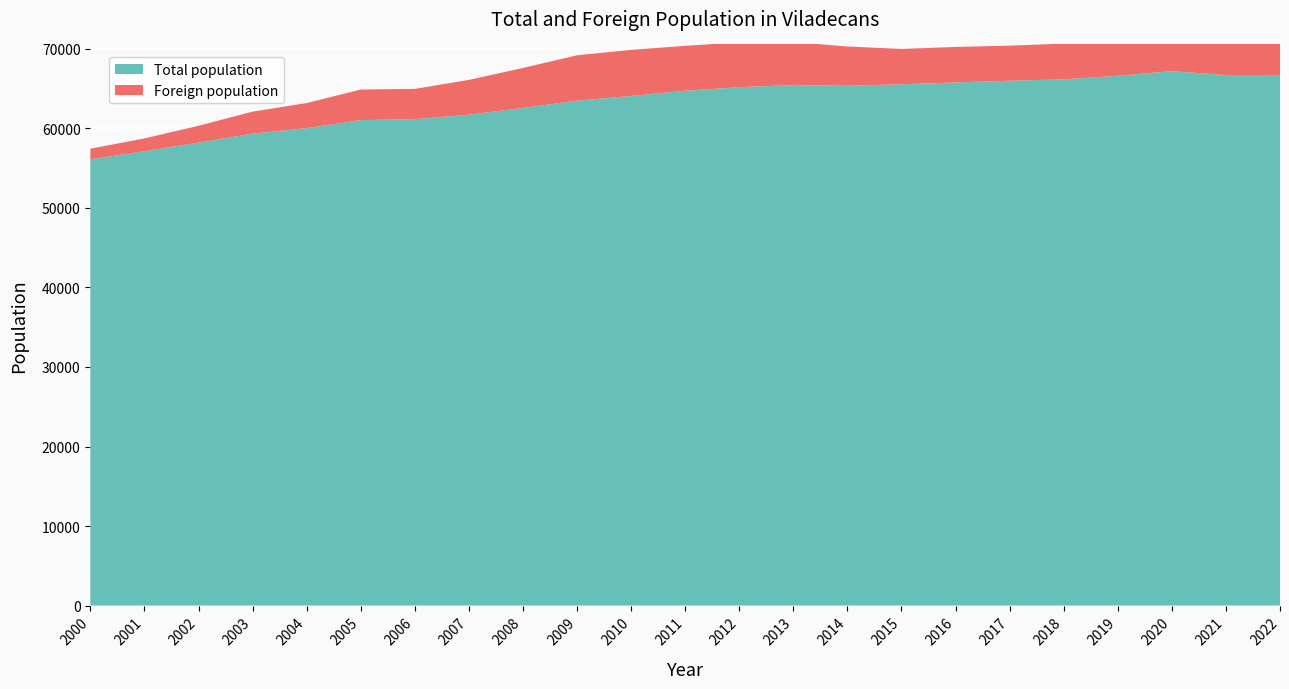

Reading right to left, extract all data points from this chart.

Total population: 66720	66707	67197	66611	66168	65993	65779	65549	65358	65444	65188	64737	64077	63489	62573	61718	61168	61043	60033	59343	58213	57132	56112
Foreign population: 5475	5441	5486	4929	4500	4410	4464	4444	4942	5414	5630	5646	5799	5704	5026	4381	3799	3844	3155	2768	2117	1605	1339